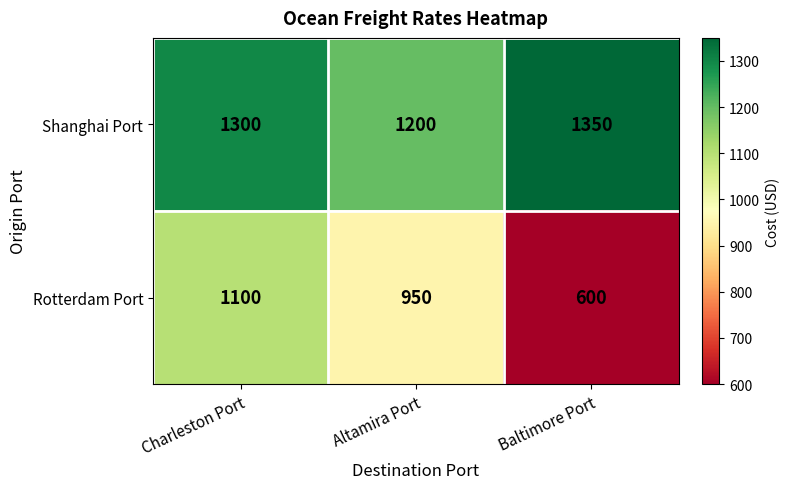

What is the total value across all series at Baltimore Port?

1950